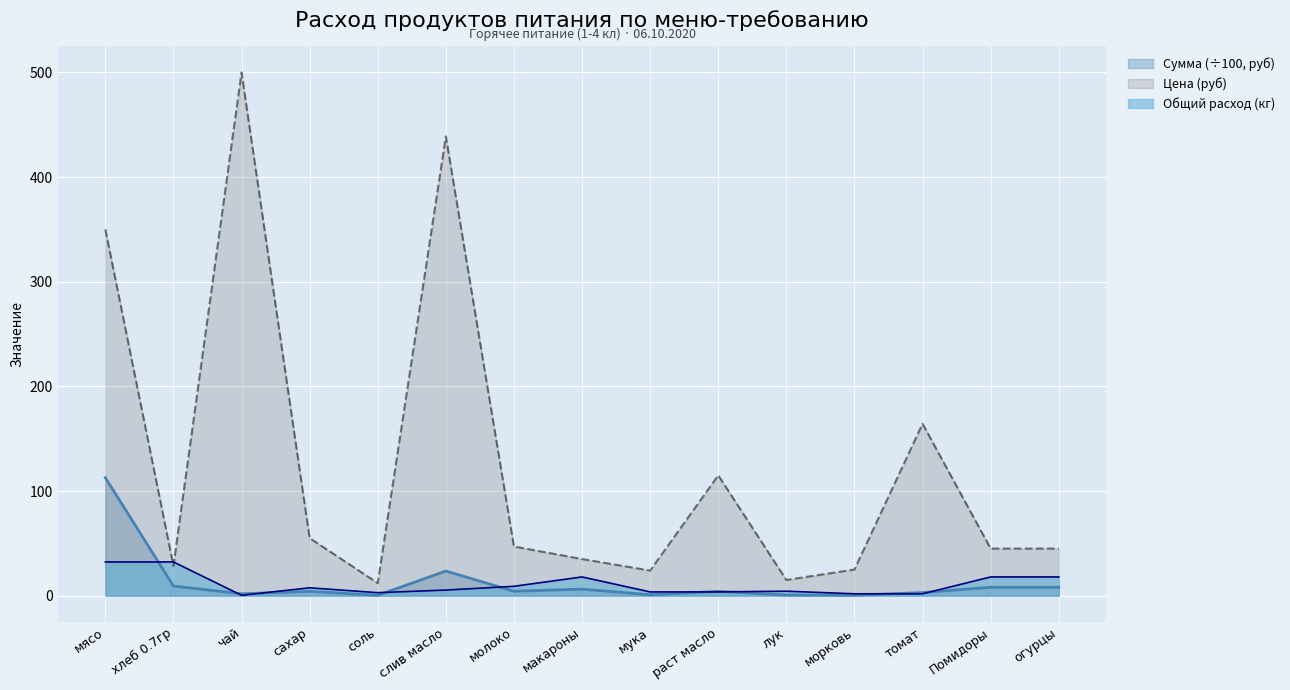

What is the spread (max minus min) of values at соль?

11.7